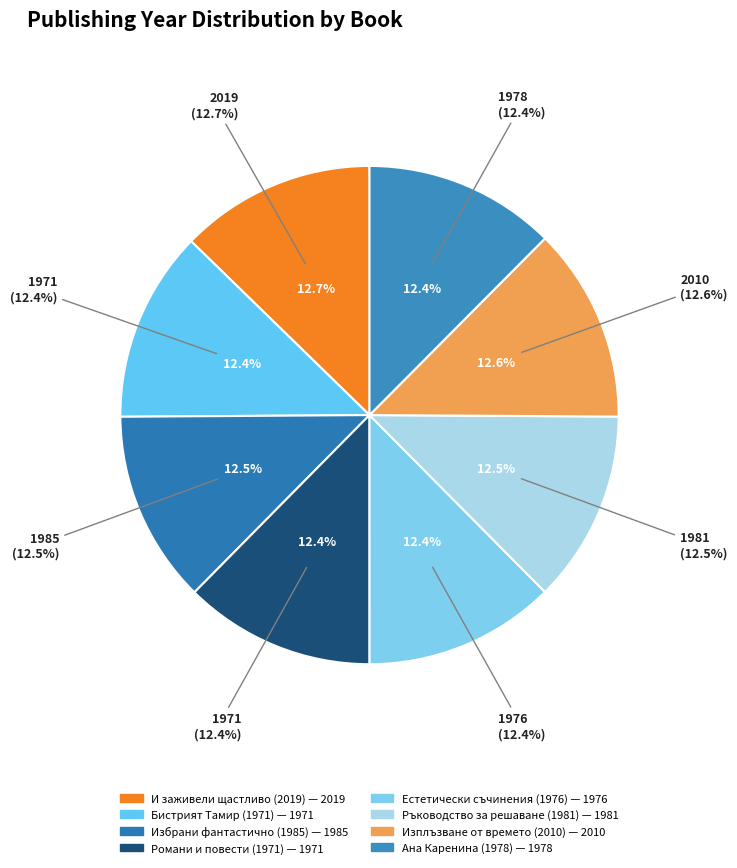

To the nearest percent, what portion does Естетически съчинения (1976) represent?

12%